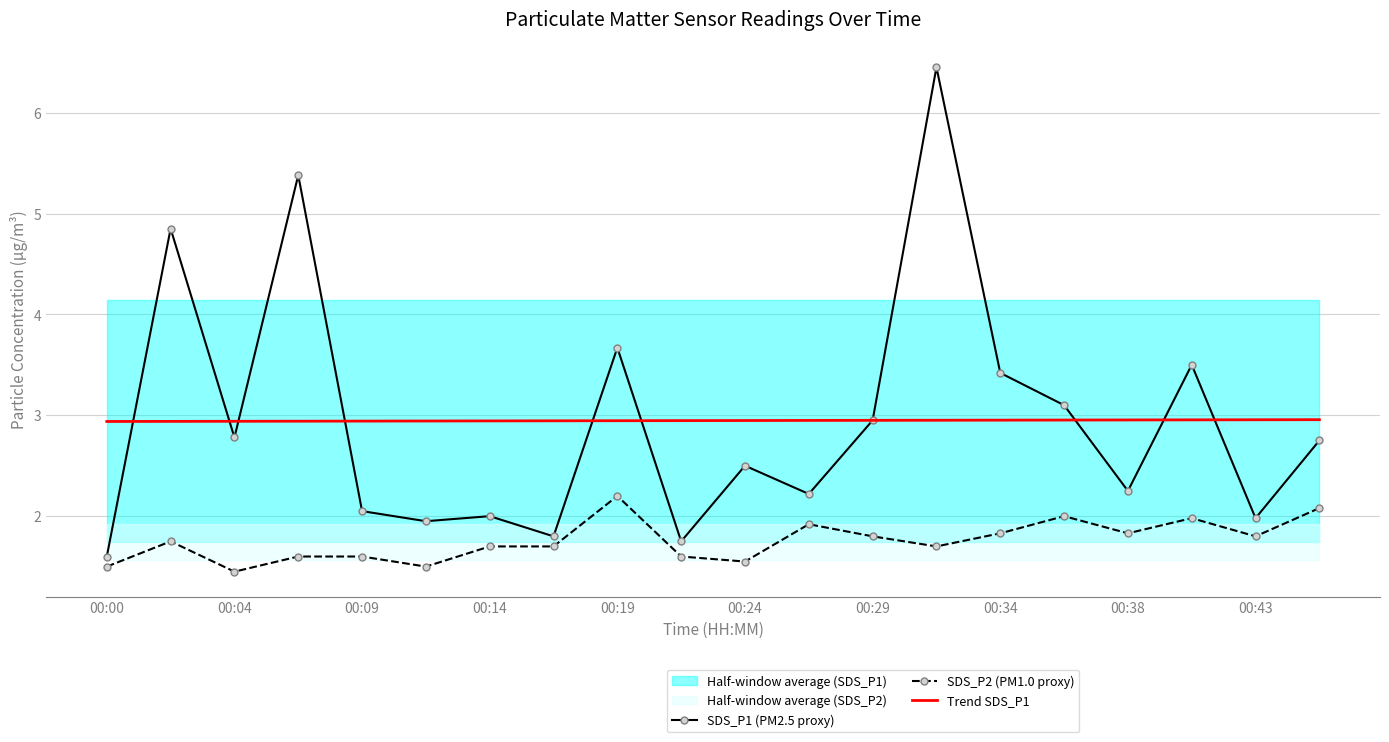

Reading left to right, extract all data points from this chart.

SDS_P1 (PM2.5 proxy): 1.6	4.8	2.8	5.4	2.0	1.9	2.0	1.8	3.7	1.8	2.5	2.2	3.0	6.5	3.4	3.1	2.2	3.5	2.0	2.8
SDS_P2 (PM1.0 proxy): 1.5	1.8	1.4	1.6	1.6	1.5	1.7	1.7	2.2	1.6	1.6	1.9	1.8	1.7	1.8	2.0	1.8	2.0	1.8	2.1
Trend SDS_P1: 2.9	2.9	2.9	2.9	2.9	2.9	2.9	2.9	2.9	2.9	2.9	2.9	2.9	3.0	3.0	3.0	3.0	3.0	3.0	3.0